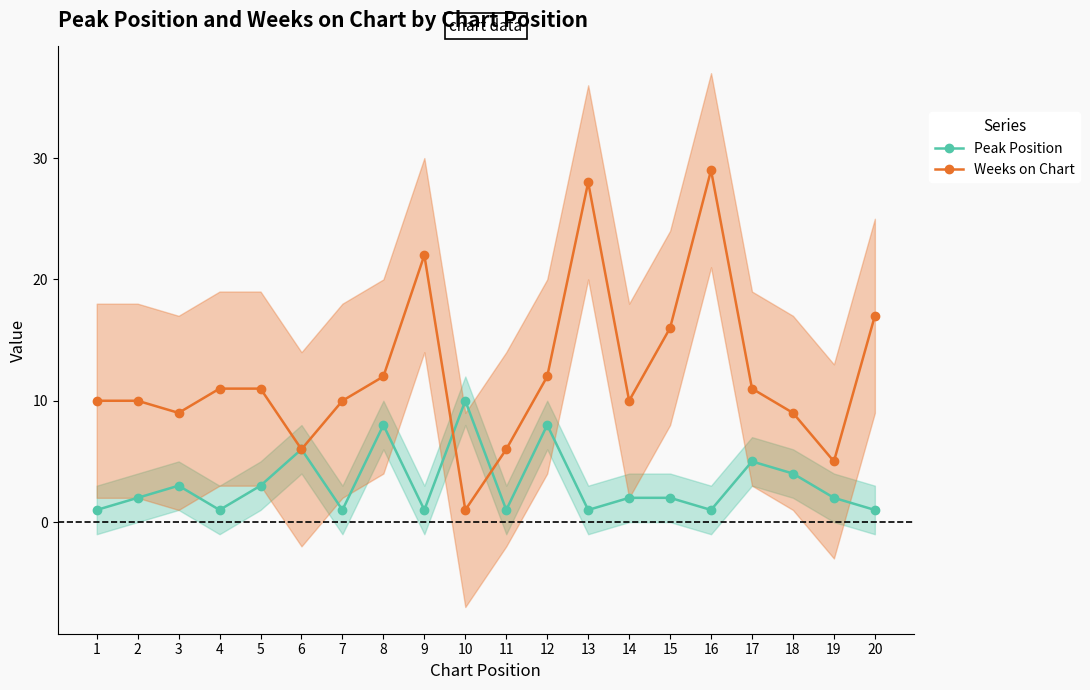

Where does the Peak Position series first go above 2?

3